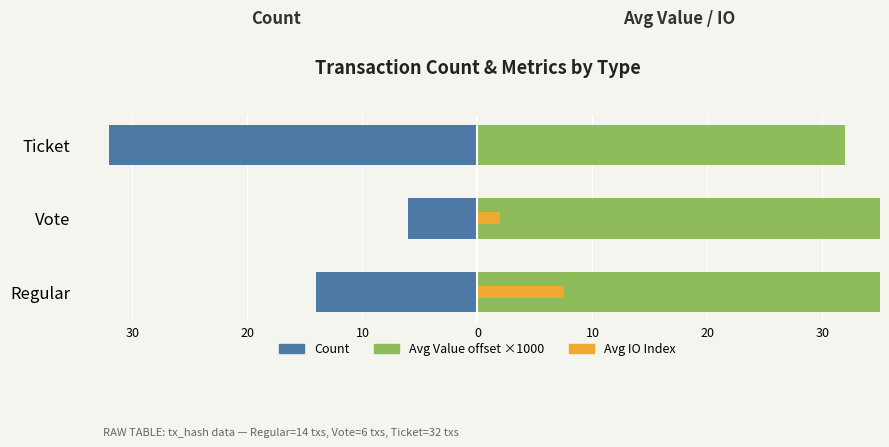

What are all the series names shown in the legend?

Count (left), Avg Value offset ×1000 (right), Avg IO Index